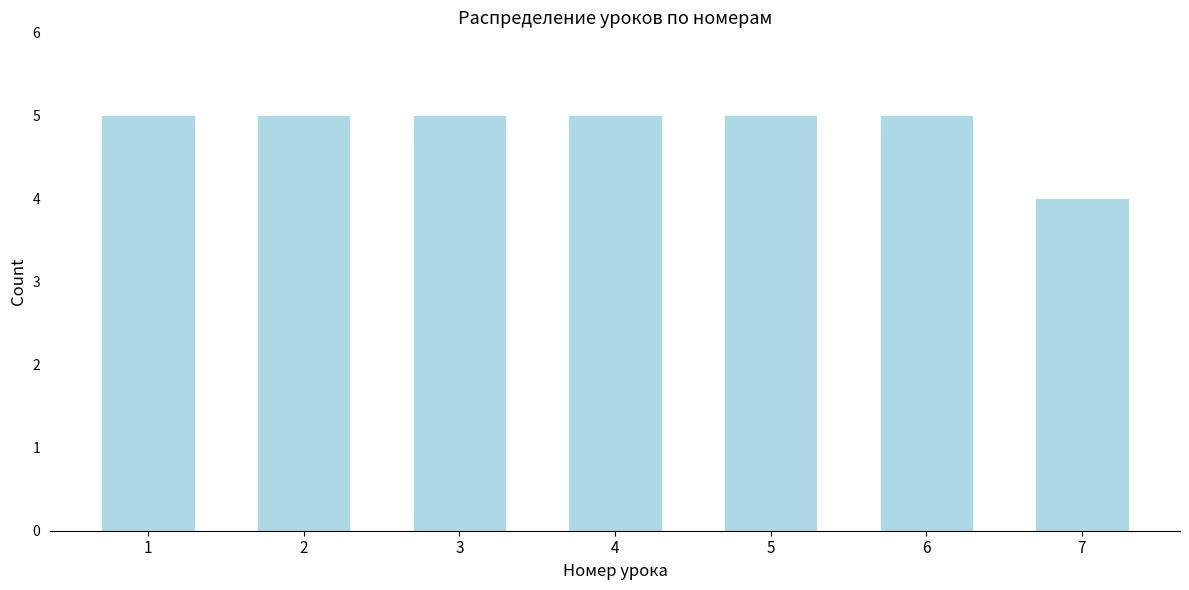

Reading left to right, transcribe all the data shown in this chart.

5	5	5	5	5	5	4